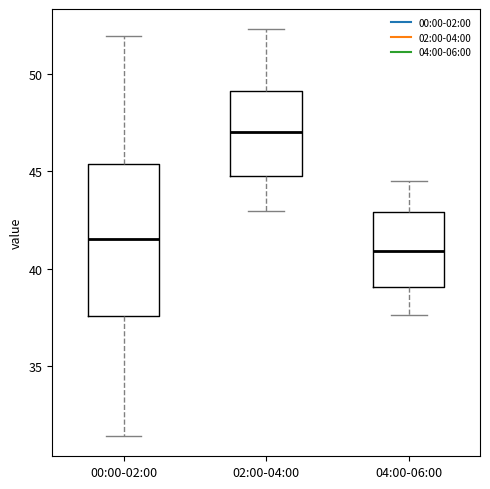

Reading left to right, read every box against the y-axis: the position of its median line, the range the box covers, and the ends of its whiskers. The values are not printed on the chart, so give them approximately, as read against the axis.

00:00-02:00: median 41.5, box 37.5 to 45.5, whiskers 31.5 to 52.0
02:00-04:00: median 47.0, box 45.0 to 49.0, whiskers 43.0 to 52.5
04:00-06:00: median 41.0, box 39.0 to 43.0, whiskers 37.5 to 44.5